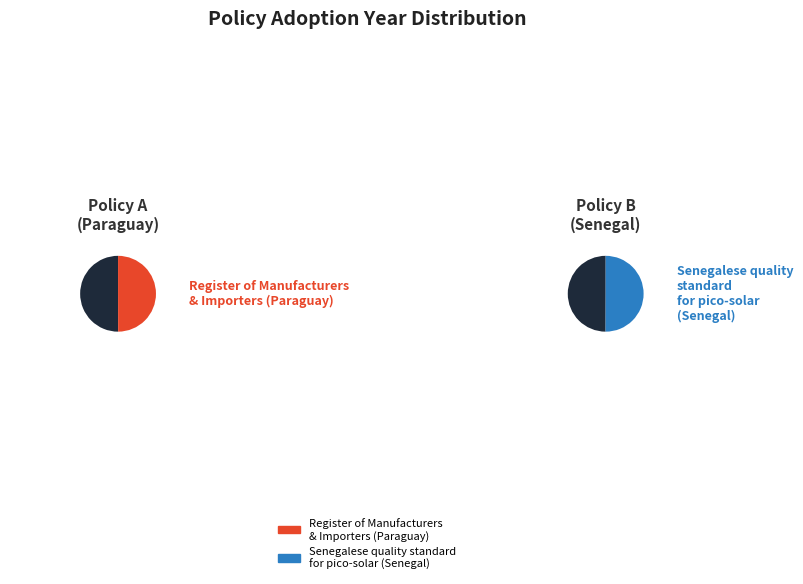

Is it true that Senegalese quality standard for pico-solar (Senegal) is 39% of the pie?

False